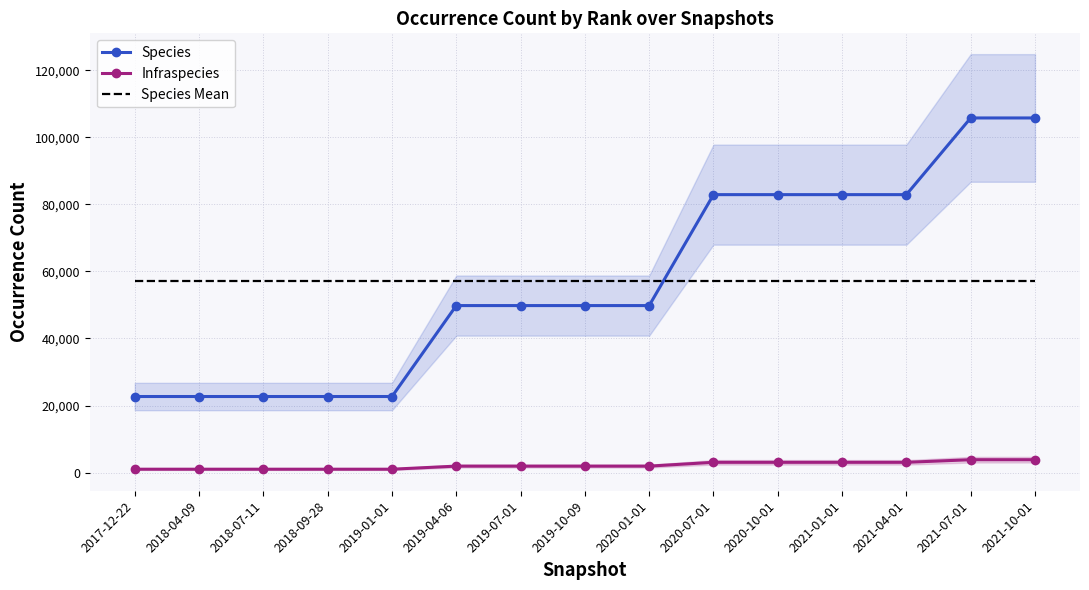

Which series changed the most between 2018-07-11 and 2021-01-01?

Species